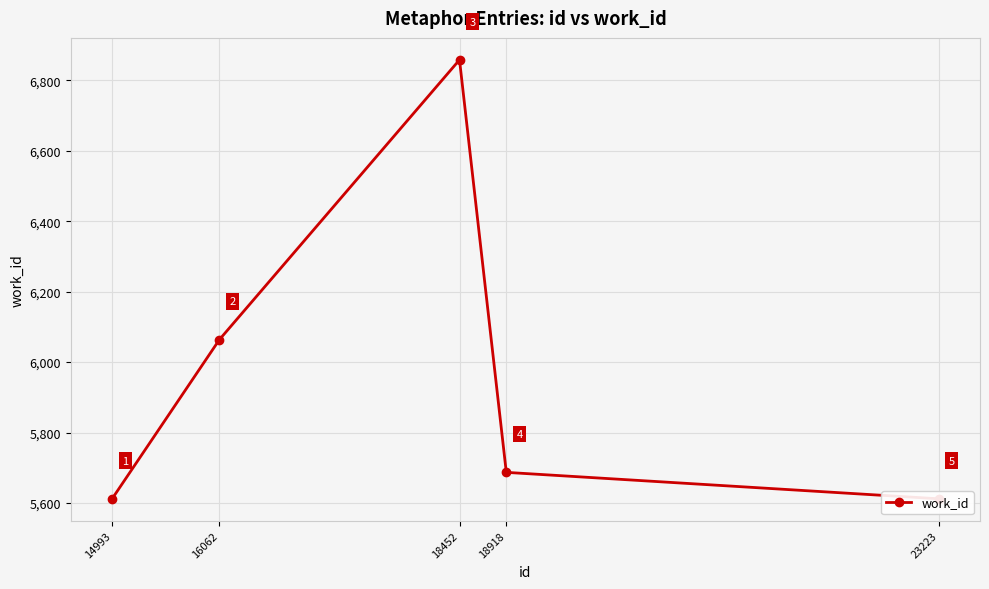

List the labels in order of value, smallest first.

14993, 23223, 18918, 16062, 18452